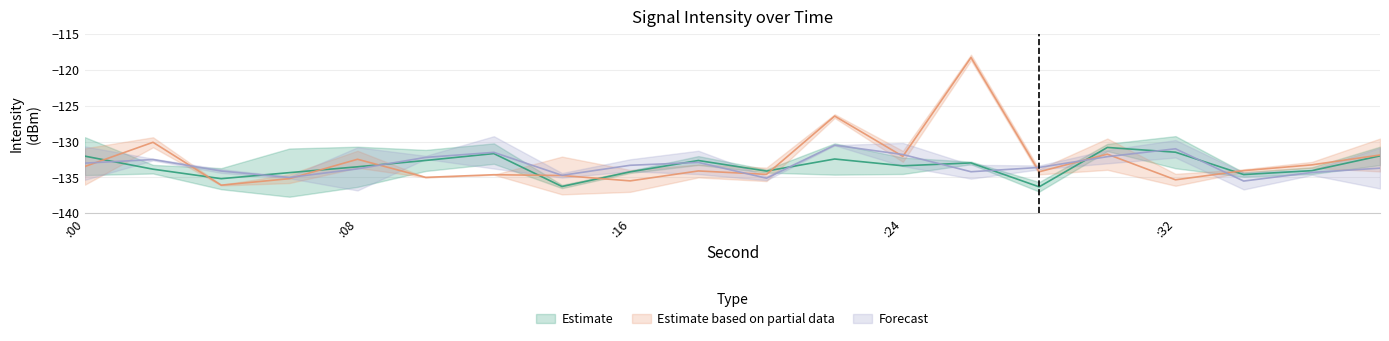

Is it true that Estimate equals -58.7 at 22?

False